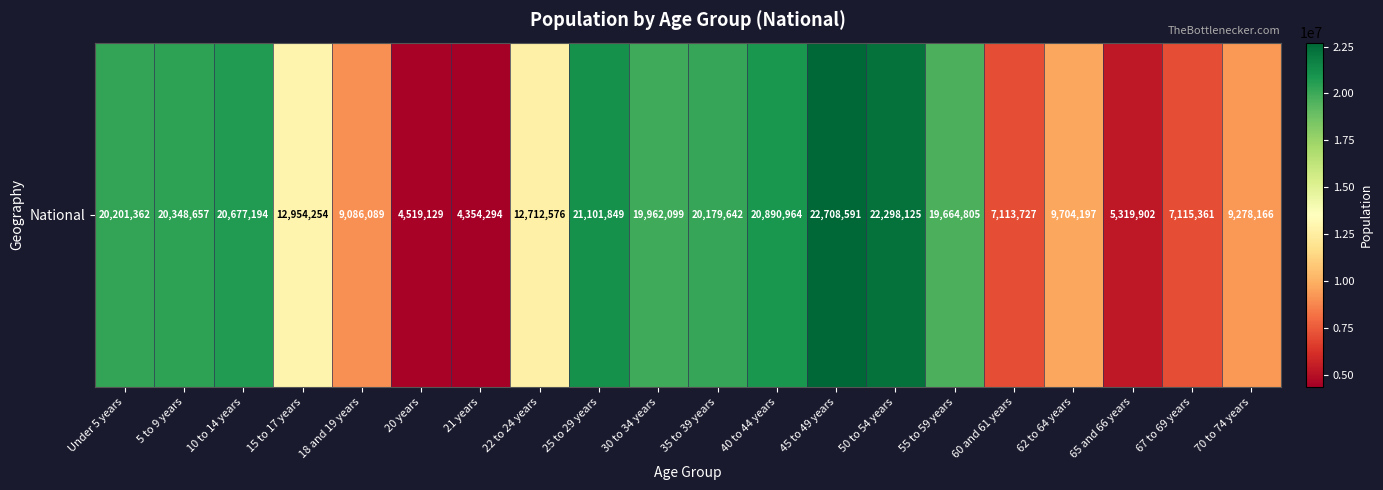

Reading left to right, list all the values displayed in this chart.

Under 5 years=20201362	5 to 9 years=20348657	10 to 14 years=20677194	15 to 17 years=12954254	18 and 19 years=9086089	20 years=4519129	21 years=4354294	22 to 24 years=12712576	25 to 29 years=21101849	30 to 34 years=19962099	35 to 39 years=20179642	40 to 44 years=20890964	45 to 49 years=22708591	50 to 54 years=22298125	55 to 59 years=19664805	60 and 61 years=7113727	62 to 64 years=9704197	65 and 66 years=5319902	67 to 69 years=7115361	70 to 74 years=9278166